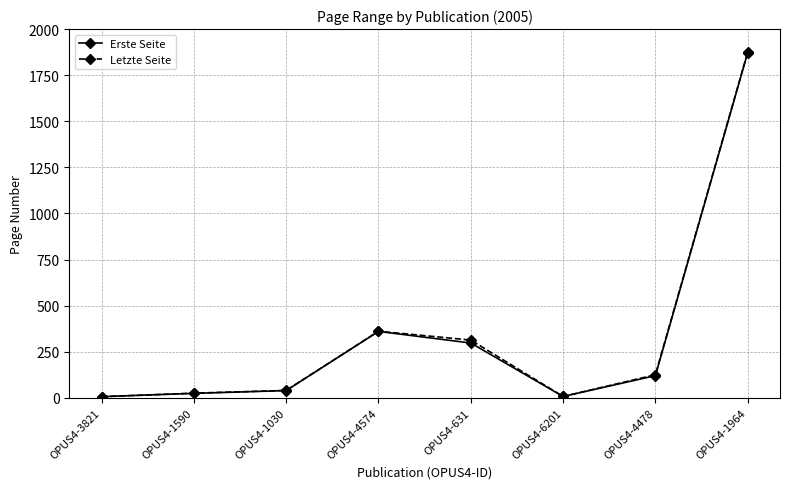

How many data points does each series have?

8